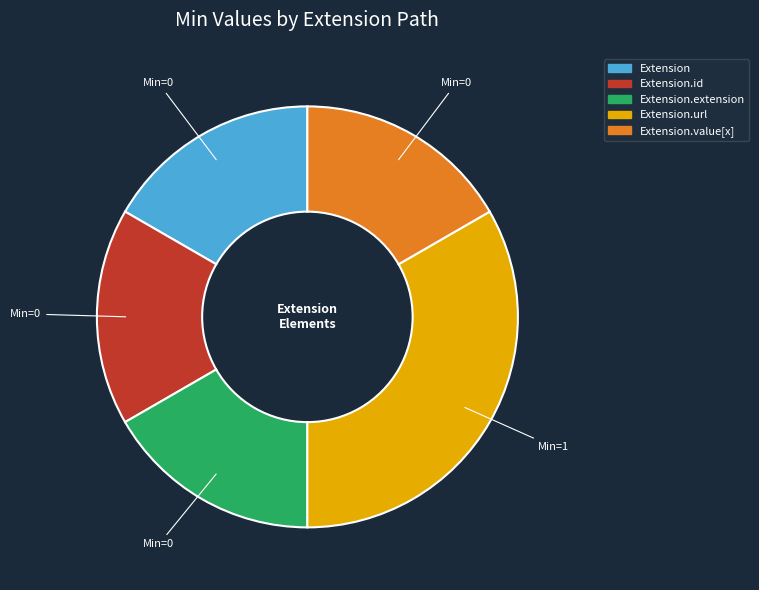

Is there a majority slice in this chart?

No